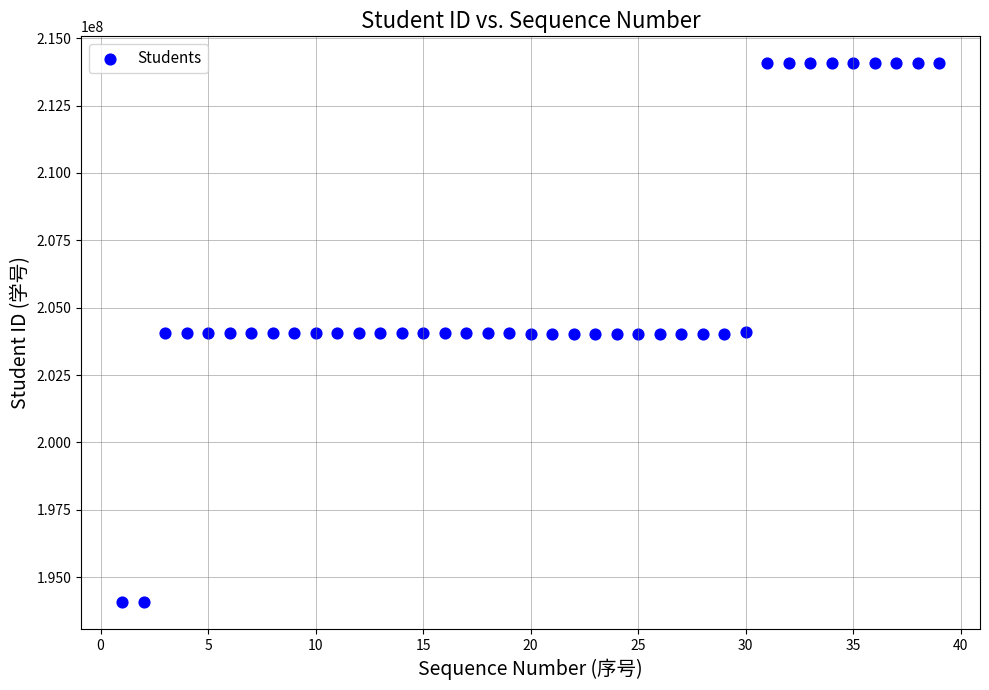

What is the range of Y values (max minus min)?

20010194